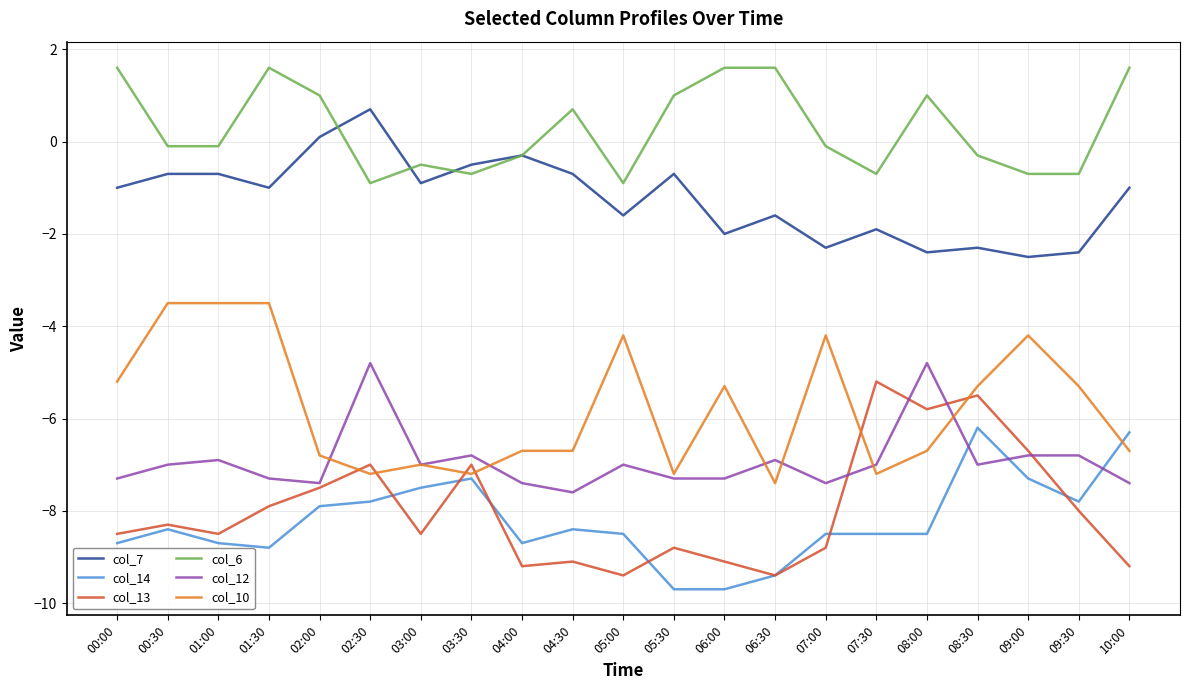

What is the total value across all series at 03:30?

-29.5